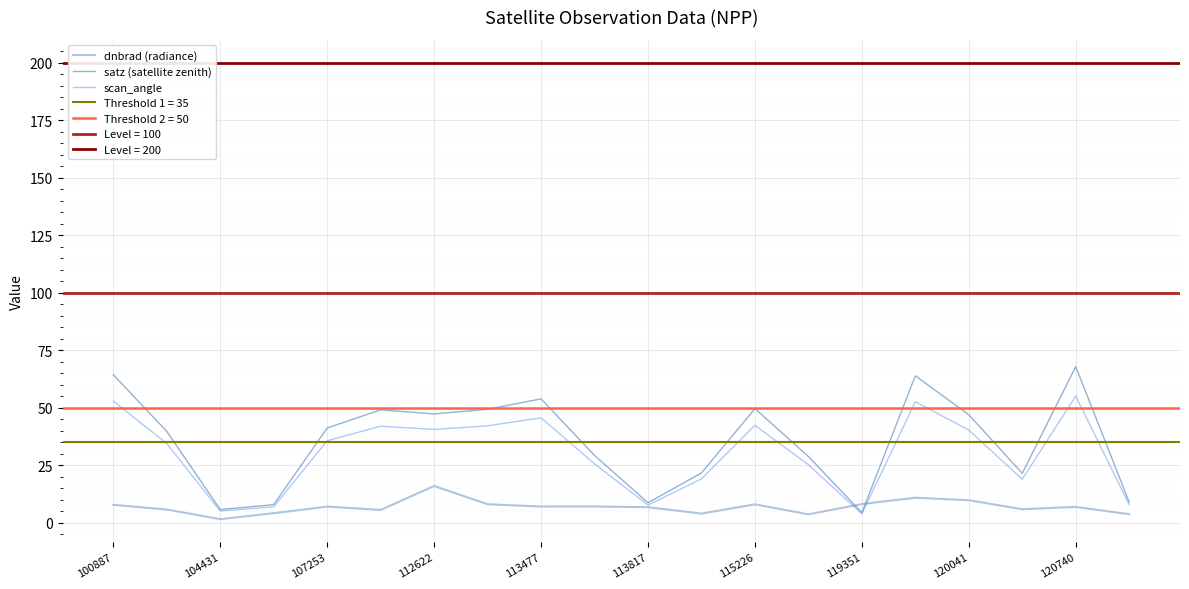

Read the satz (satellite zenith) value at 11.

21.7